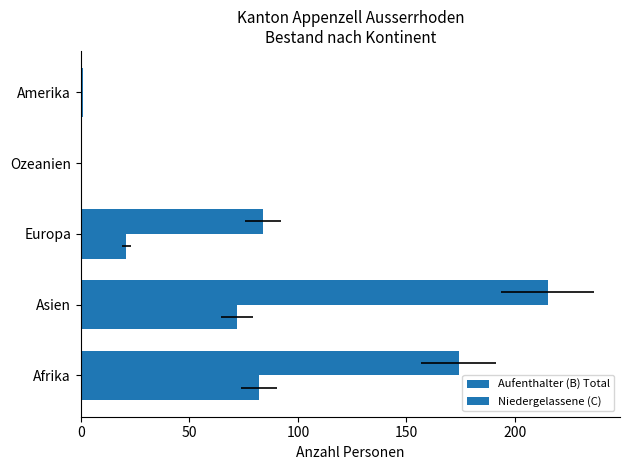

What are all the series names shown in the legend?

Aufenthalter (B) Total, Niedergelassene (C)